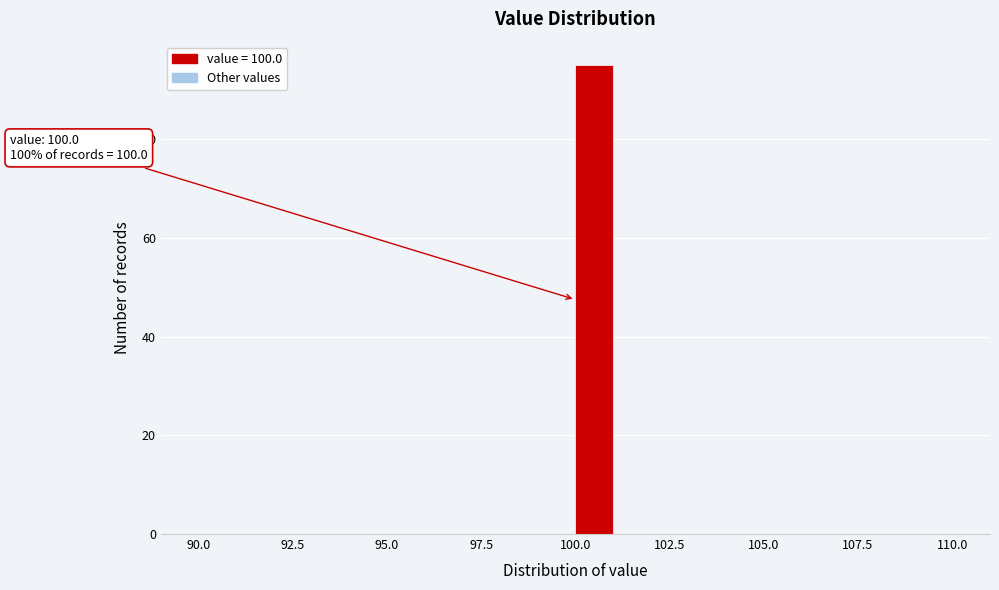

Around what value on the x-axis is the tallest bar? Give the approximate position of its centre, as read against the axis.

100.5